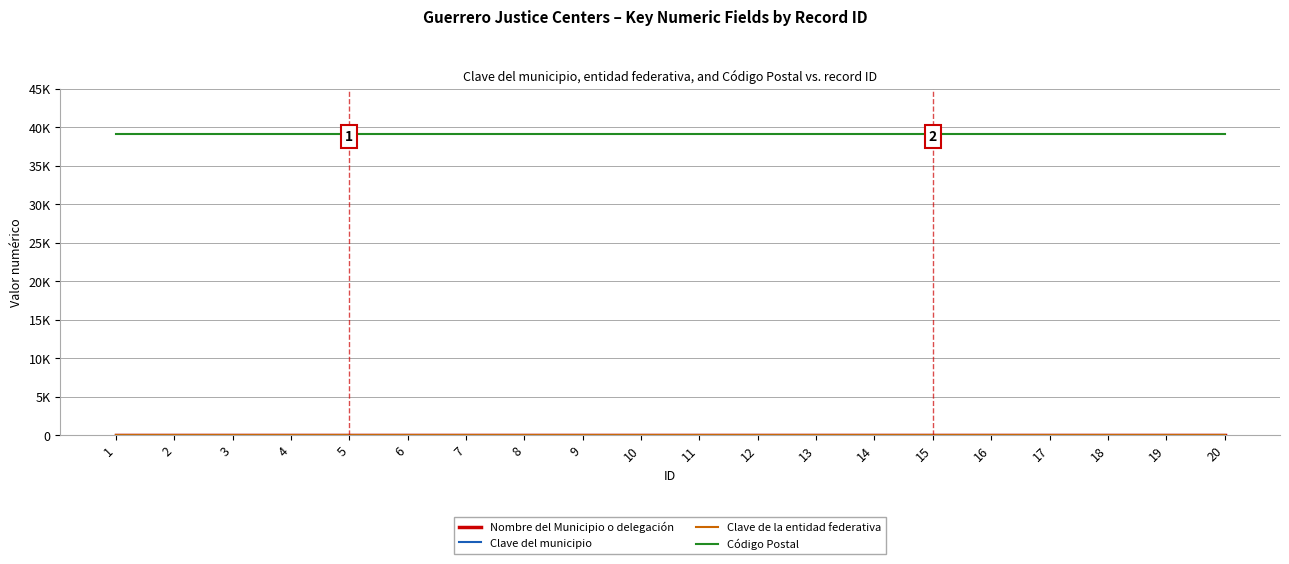

What is the value of the Código Postal point at the 14th from the left?

39098